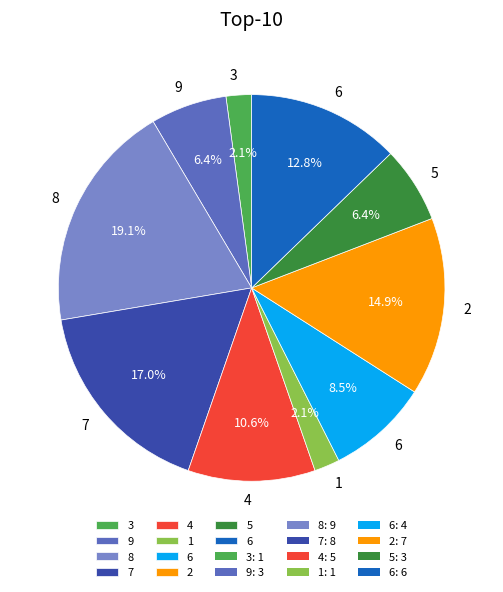

Is there a majority slice in this chart?

No